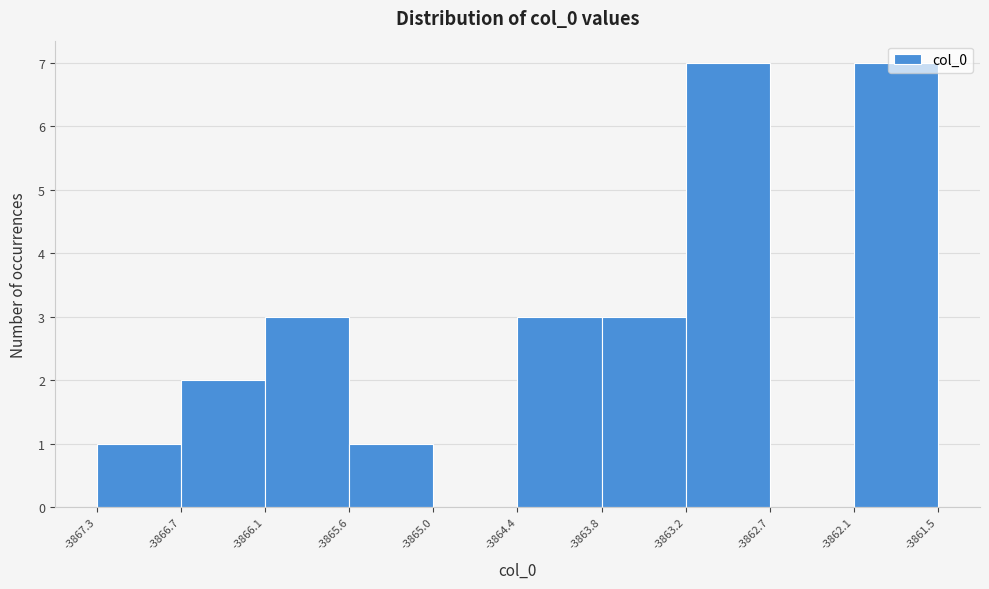

What is the height of the bar covering -3863.8 to -3863.2 on the x-axis? The values are not printed on the chart, so give them approximately, as read against the axis.

3